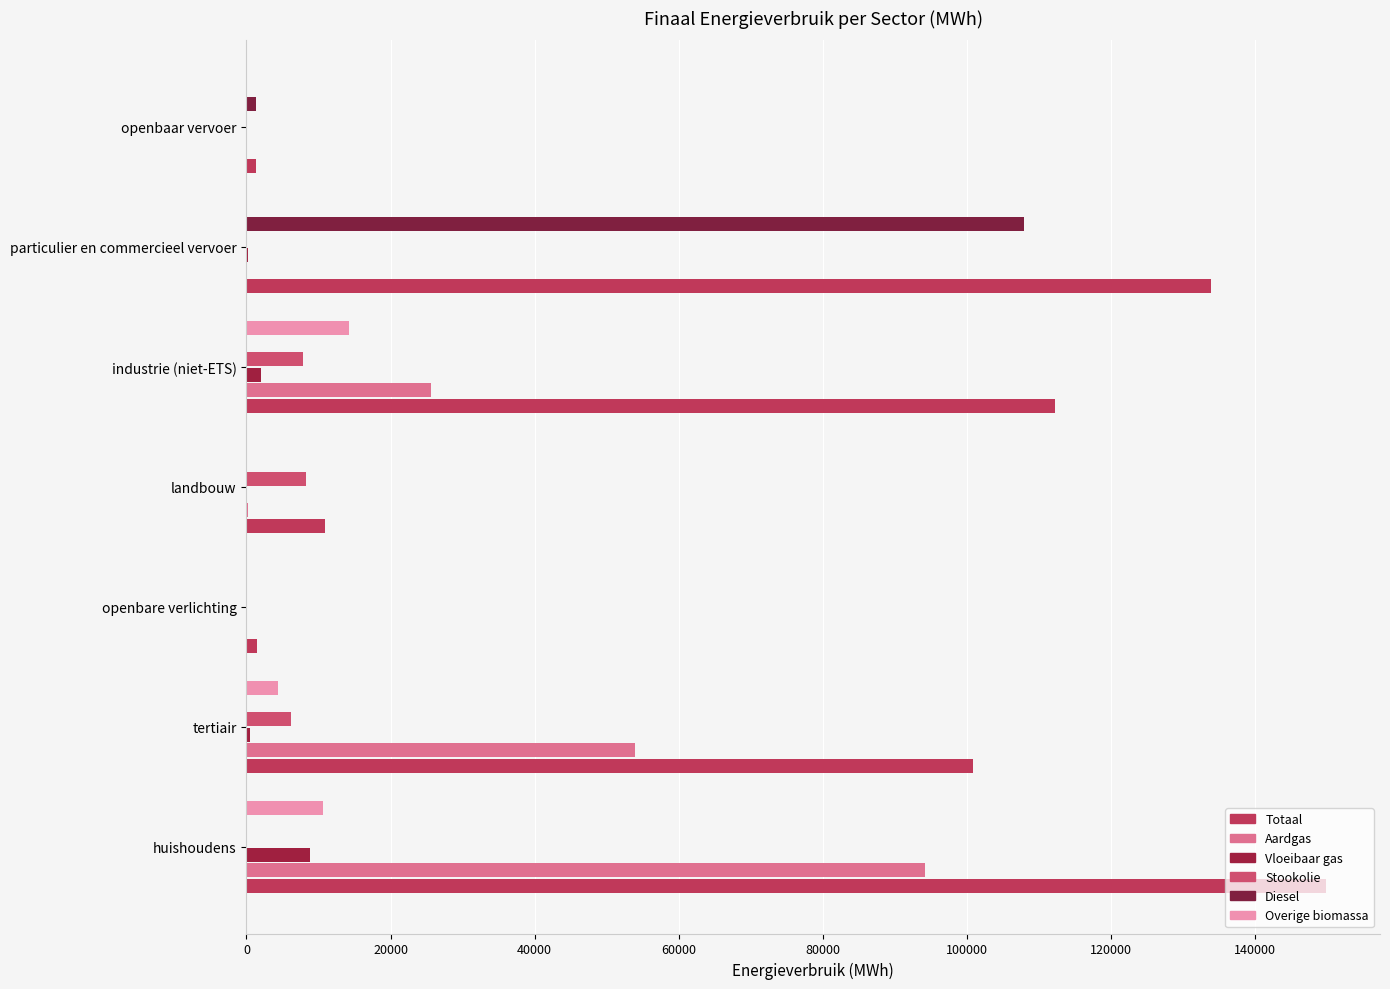

Reading right to left, list all the values displayed in this chart.

Totaal: 1390.5	133964.0	112215.2	10939.6	1459.1	100839.9	149869.2
Aardgas: 0.0	111.1	25582.1	225.8	0.0	53926.7	94230.5
Vloeibaar gas: 0.0	188.6	2072.5	58.7	0.0	437.6	8792.0
Stookolie: 0.0	0.0	7836.1	8325.5	0.0	6188.4	0.0
Diesel: 1315.8	107972.9	0.0	0.0	0.0	0.0	0.0
Overige biomassa: 0.0	0.0	14256.0	0.0	0.0	4430.0	10692.2